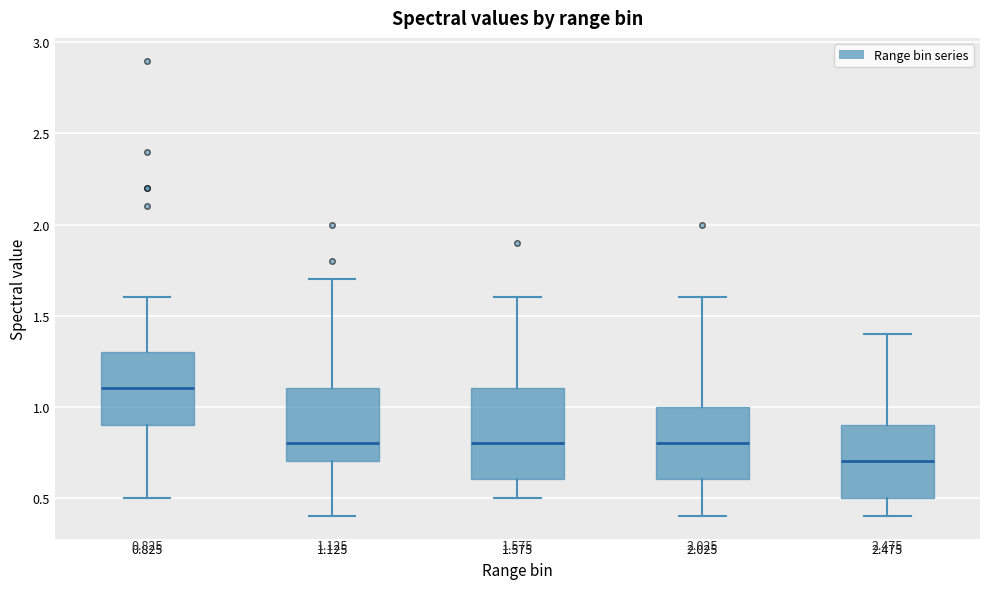

Which box has the lowest median line?

2.475